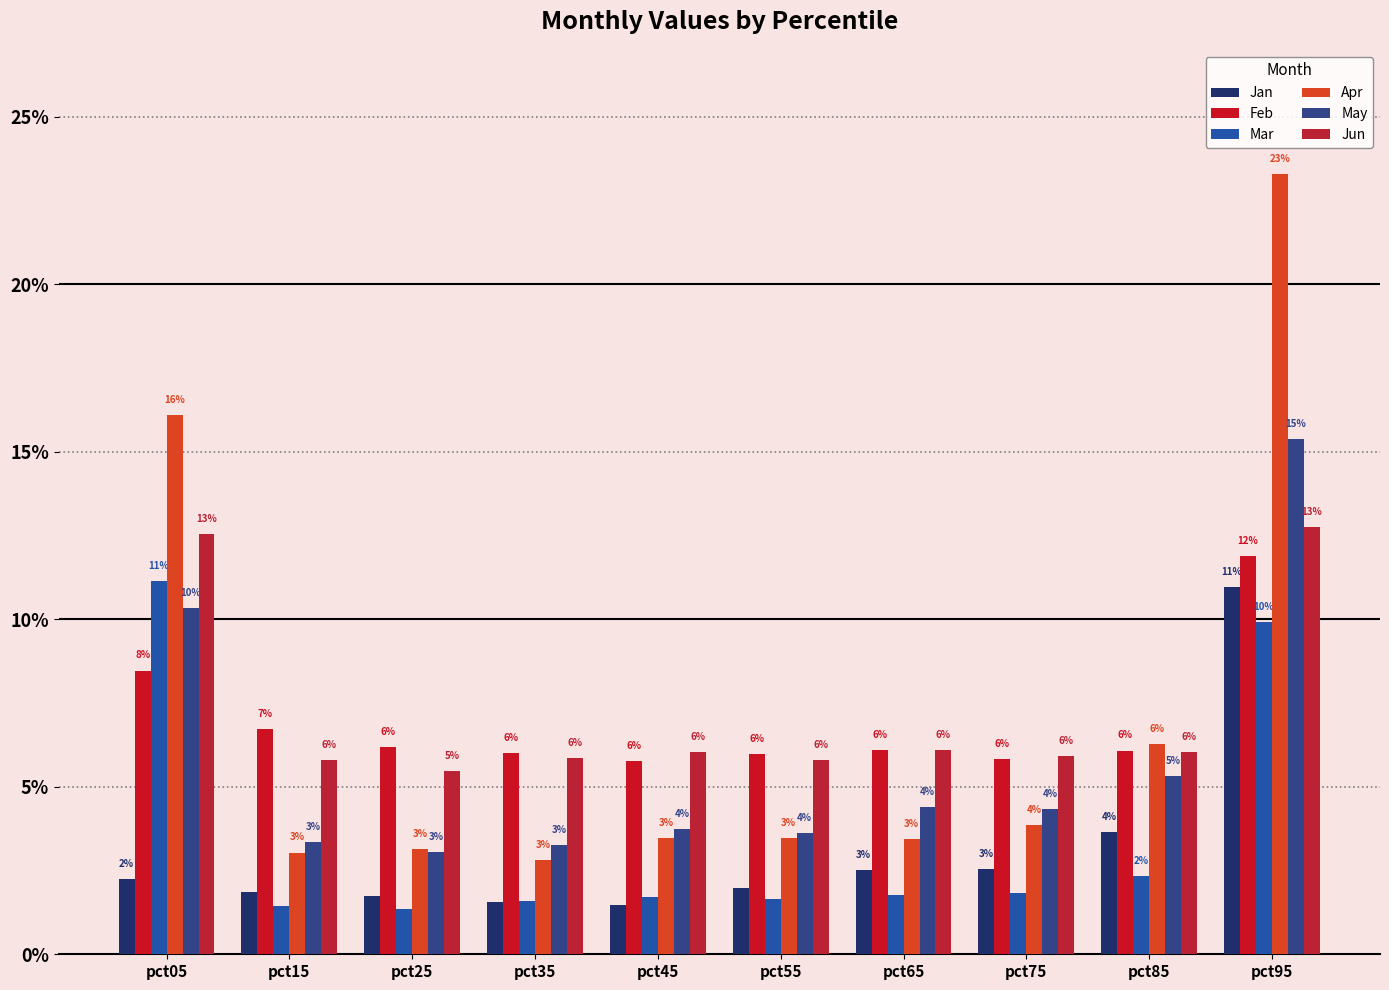

Does the chart contain any negative values?

No